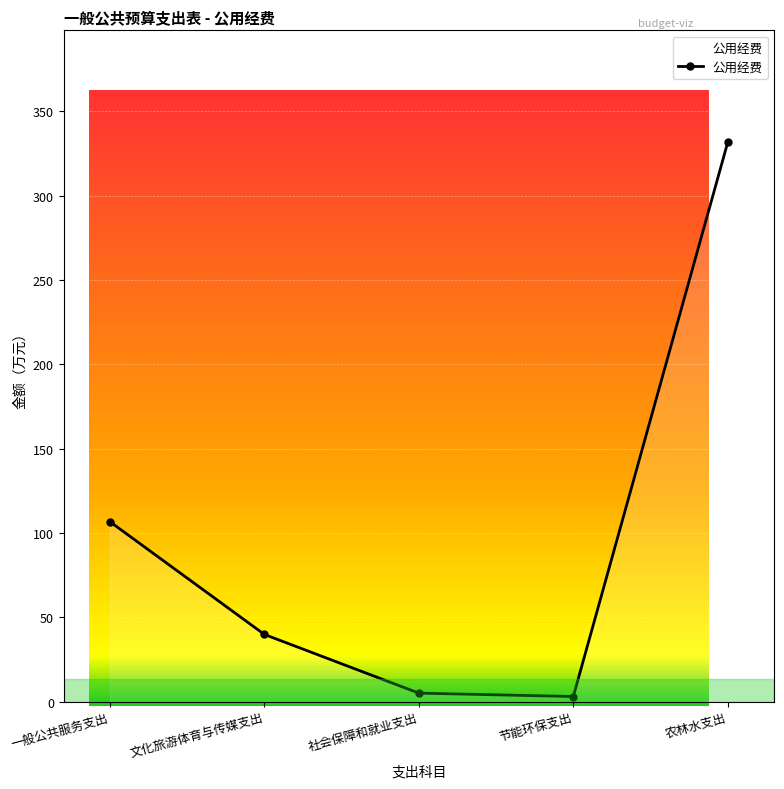

What value does the data have at 社会保障和就业支出?

5.0